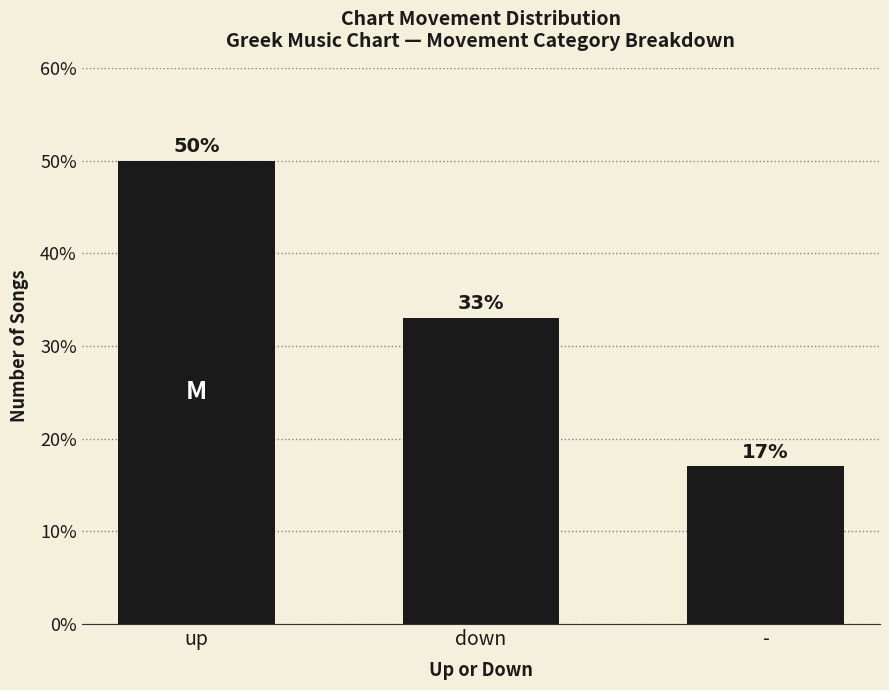

What is the maximum value shown in the chart?

50